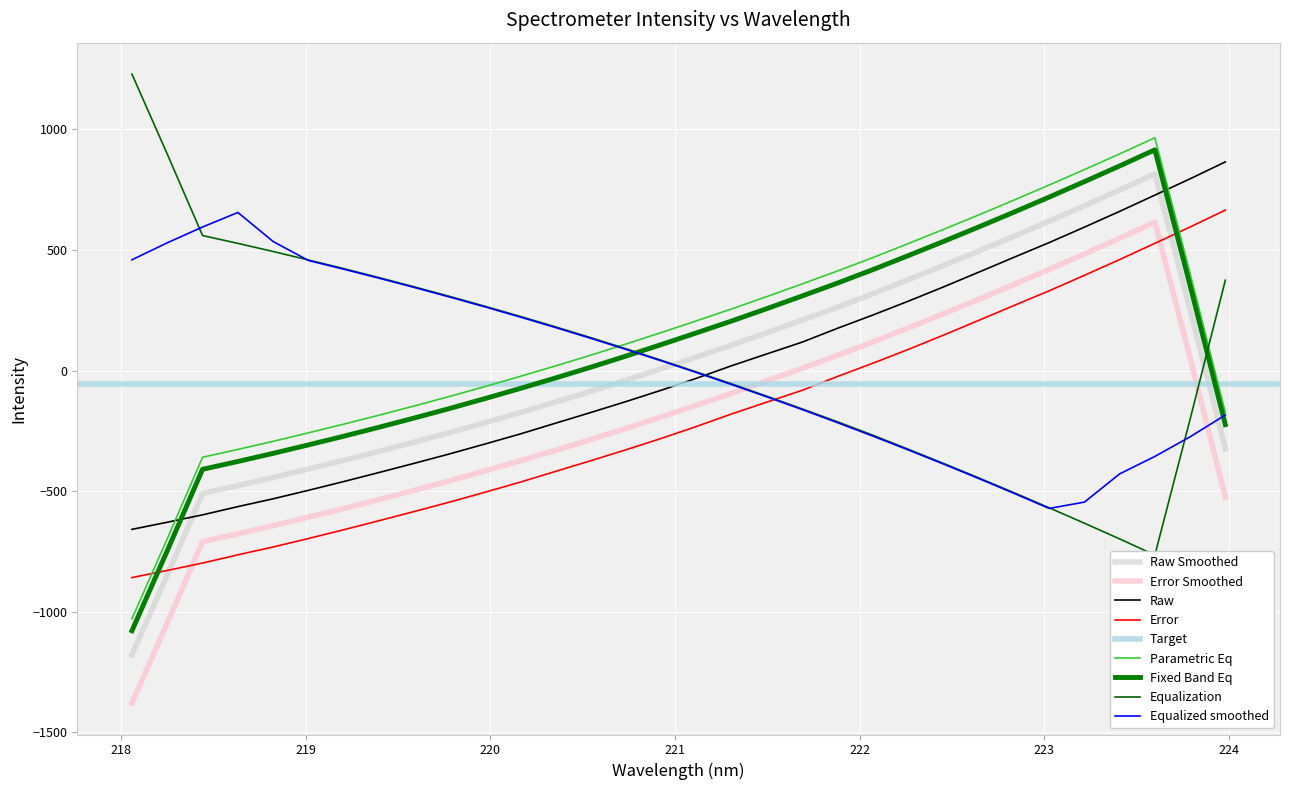

What is the sum of the values at 218.2508 and 222.0721?

-399.1